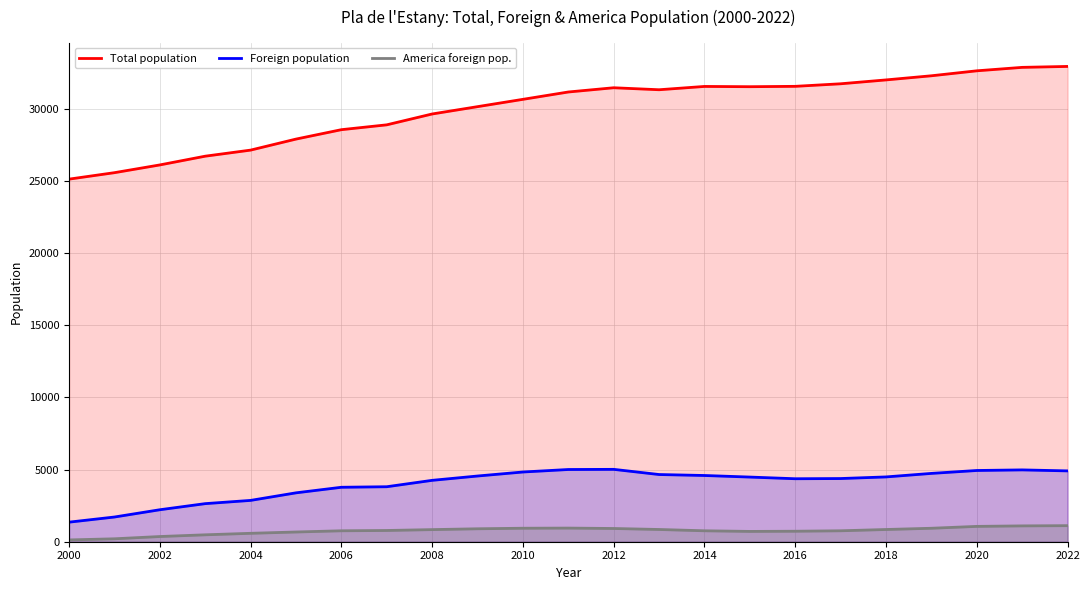

True or false: Foreign population and Total population intersect in this chart.

False